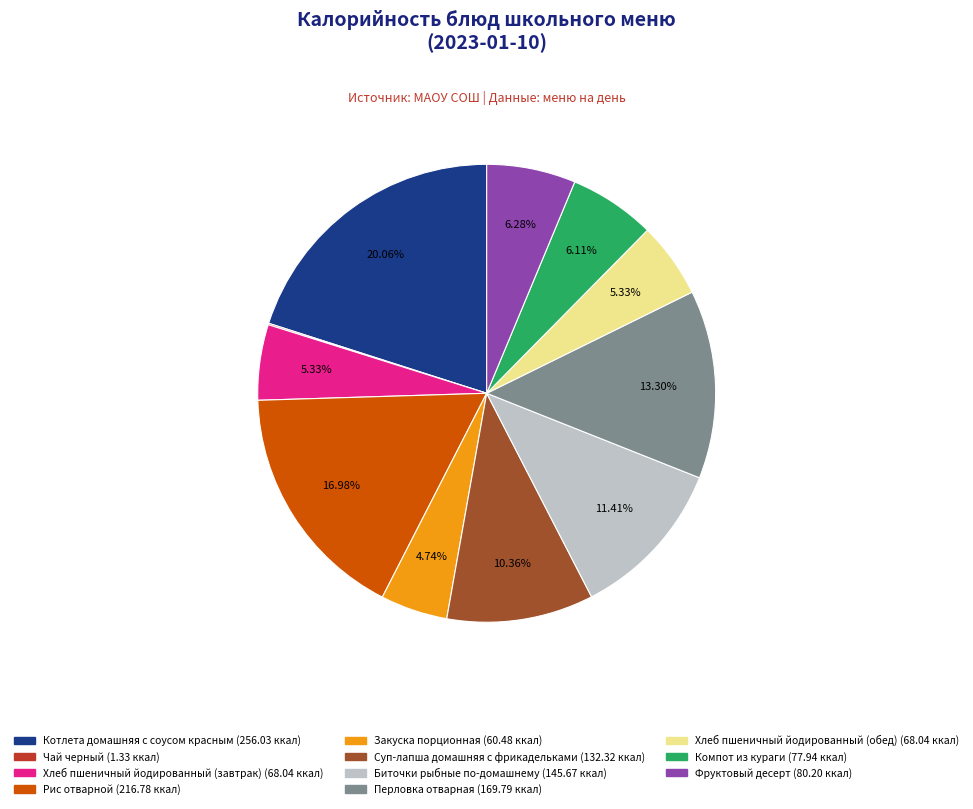

Which has a higher value, Хлеб пшеничный йодированный (завтрак) or Перловка отварная?

Перловка отварная